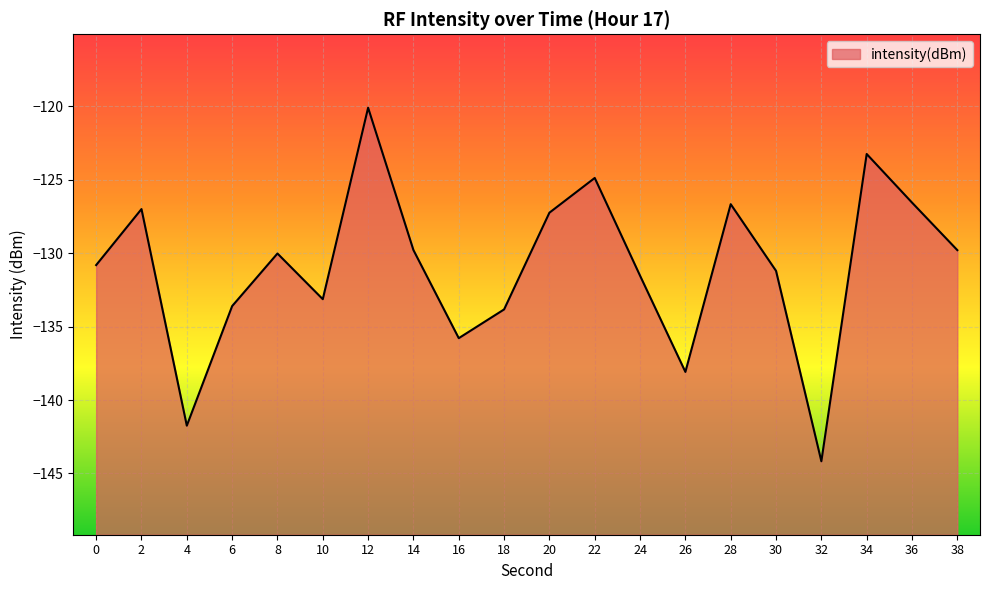

What is the sum of all values?

-2619.3